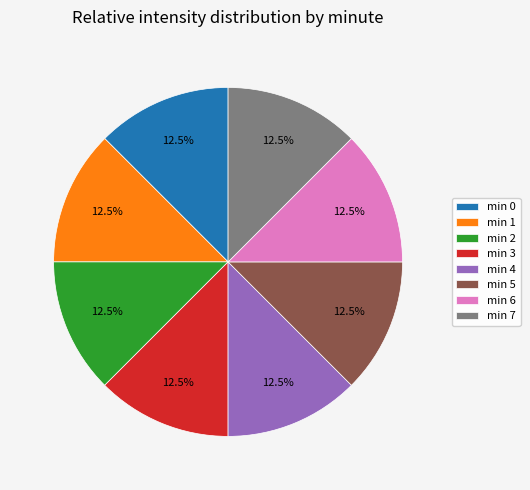

Combined, what portion of the pie is min 1 and min 5?

25.0%